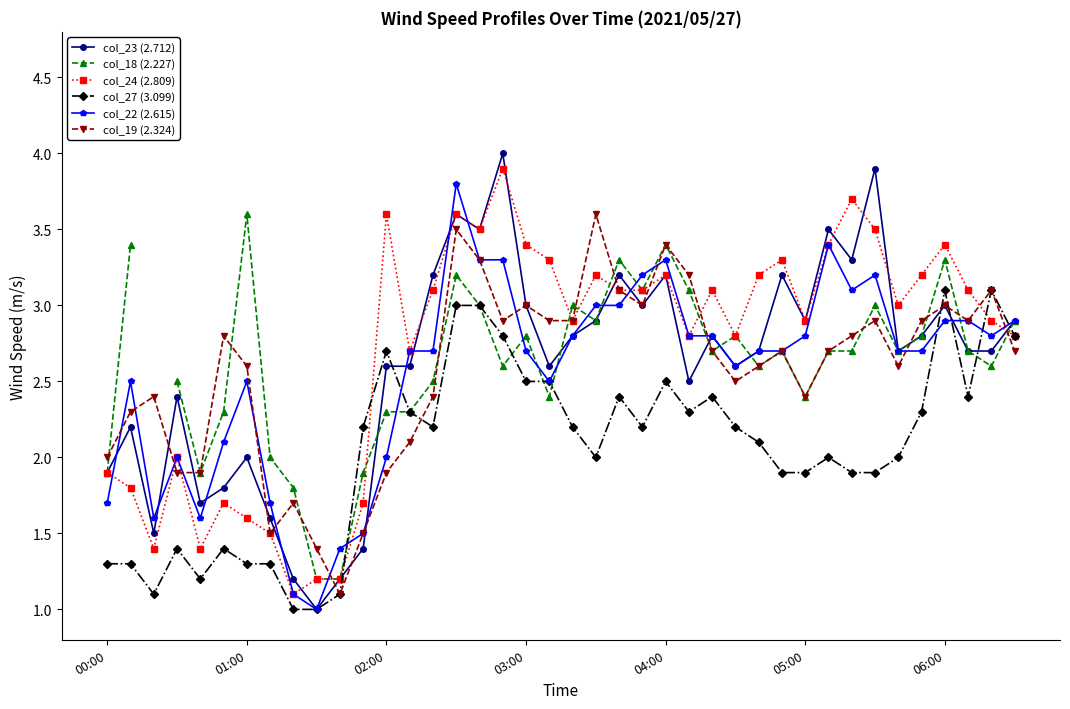

How many lines are shown in the chart?

6